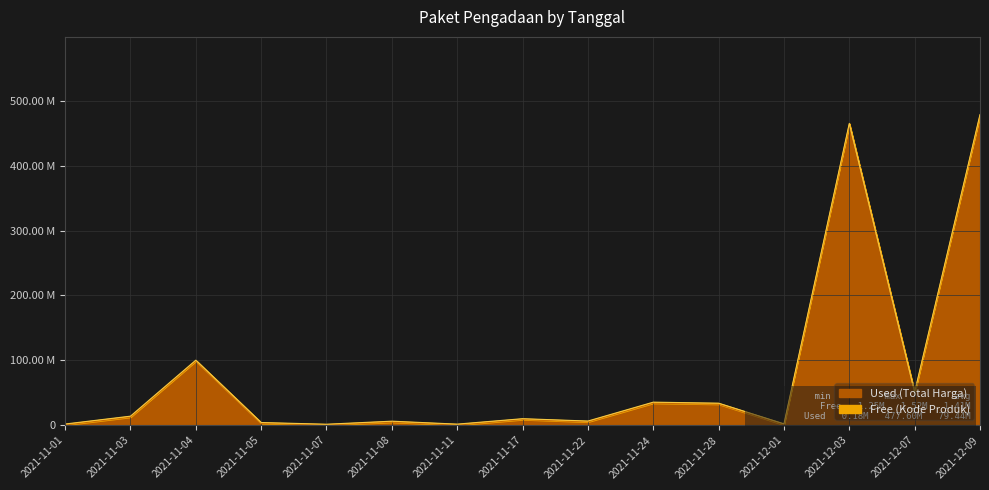

What is the value of the 12th point from the left?

577875